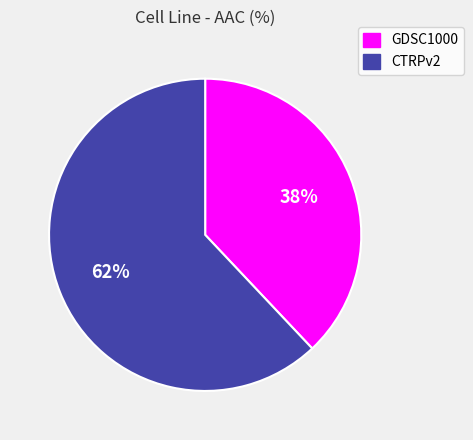

Between CTRPv2 and GDSC1000, which is larger?

CTRPv2